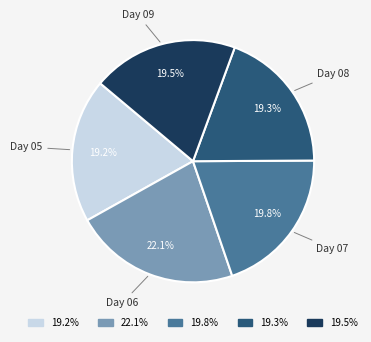

To the nearest percent, what is the average slice percentage?

20%